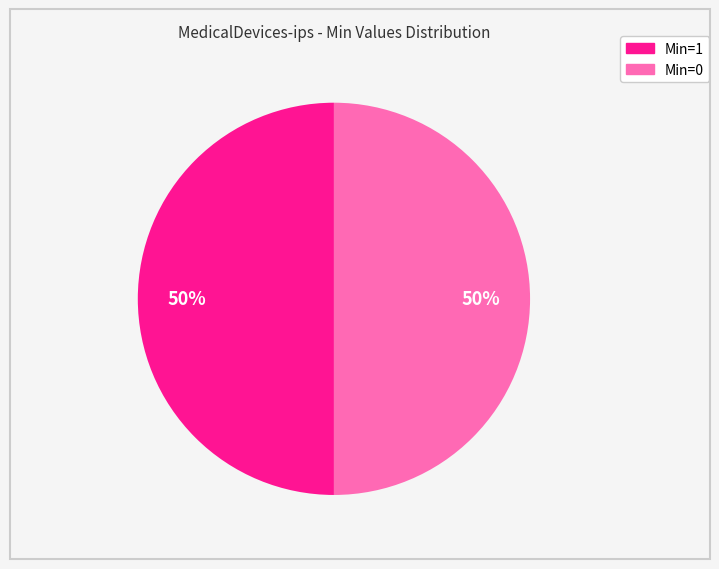

To the nearest percent, what is the average slice percentage?

50%